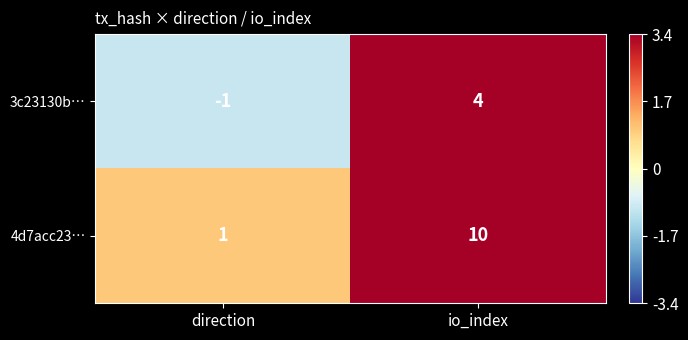

What is the sum of the 3c23130b… values at direction and io_index?

3